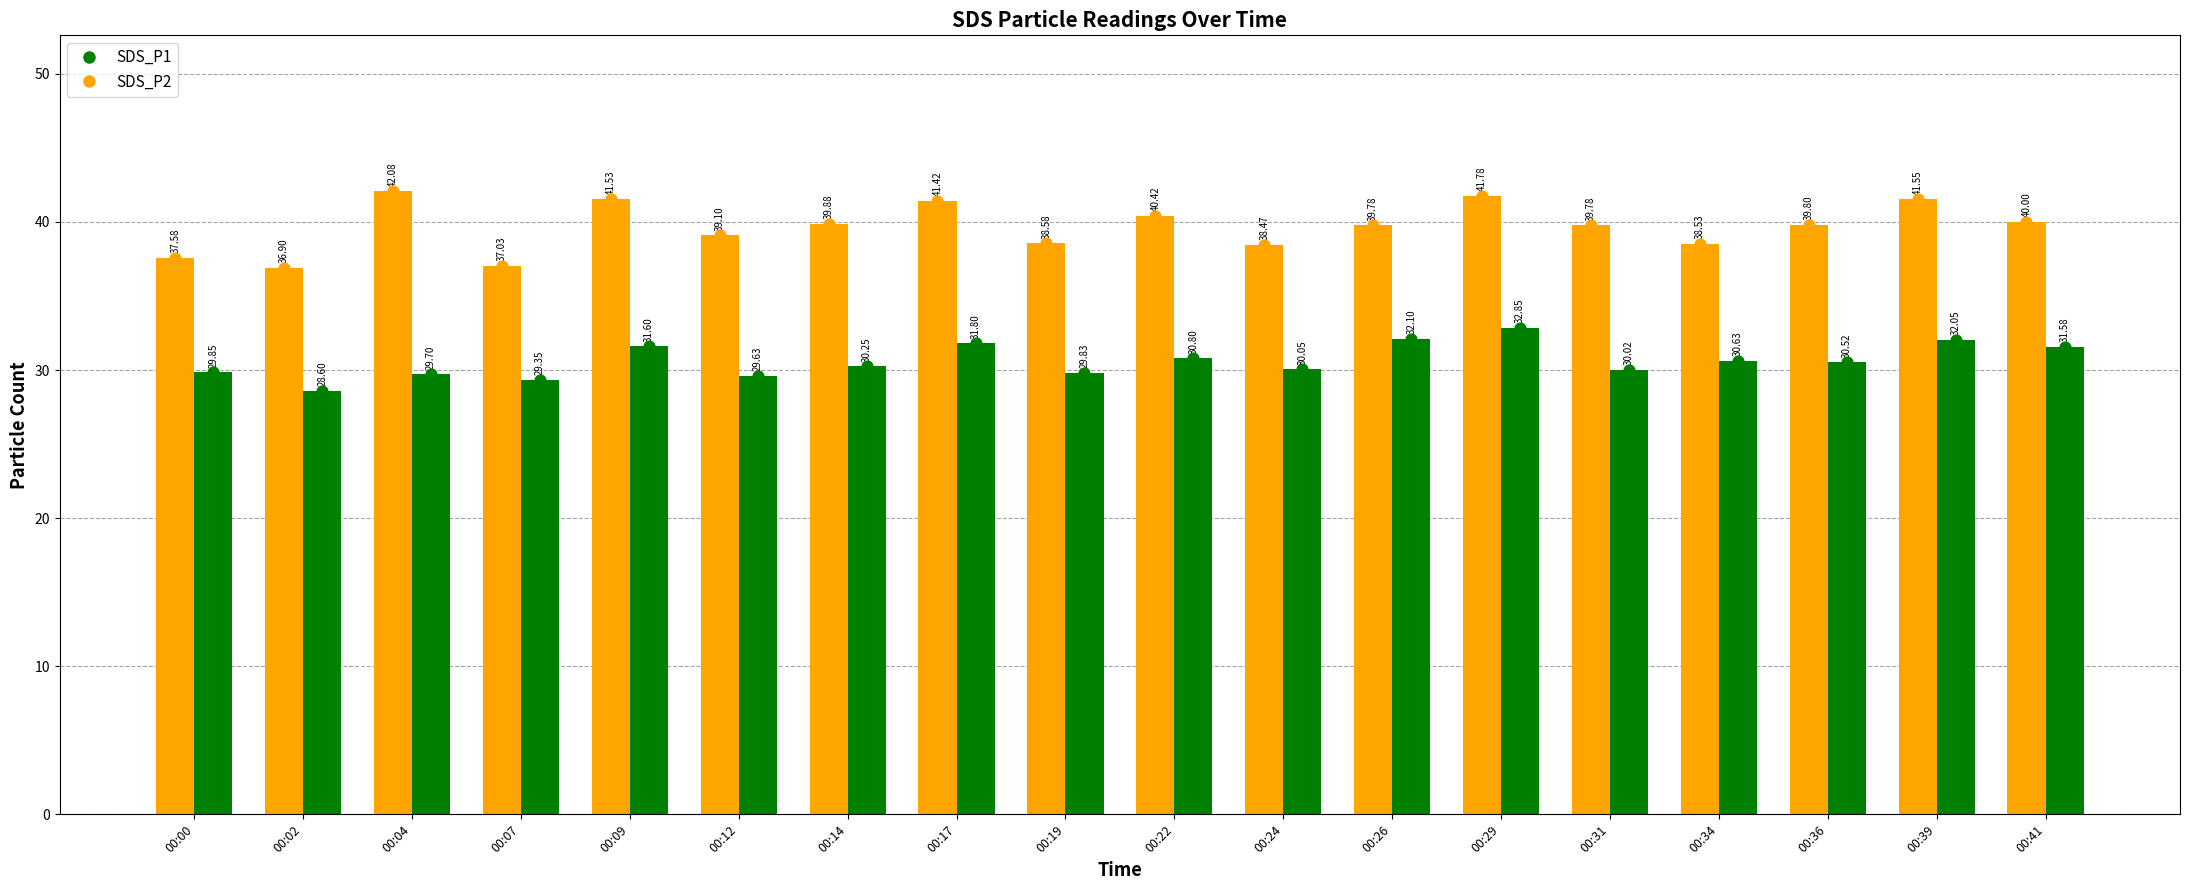

Which series reaches the maximum Y coordinate?

SDS_P1